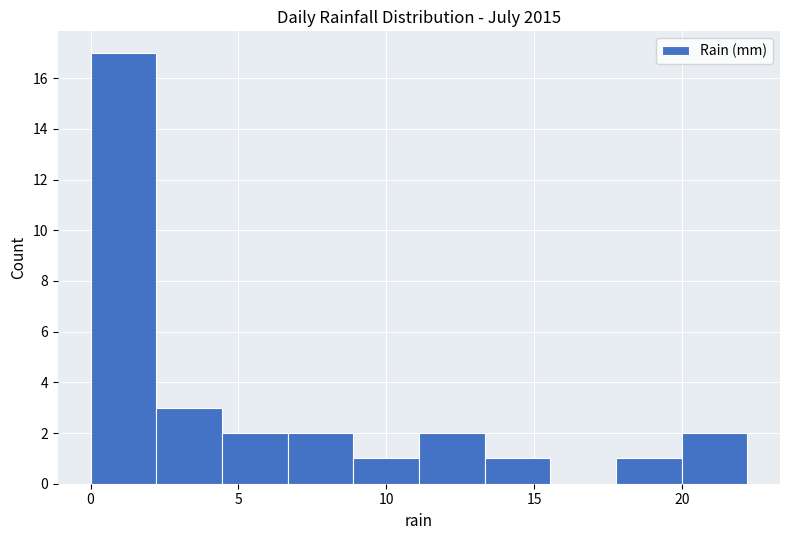

Reading left to right, list every bar in this chart as the range it spans on the x-axis followed by its height. Neither the bar edges nor the heights are printed on the chart, so give them approximately, as read against the axes.

0.0 to 2.0: 17
2.0 to 4.5: 3
4.5 to 6.5: 2
6.5 to 9.0: 2
9.0 to 11.0: 1
11.0 to 13.5: 2
13.5 to 15.5: 1
15.5 to 18.0: 0
18.0 to 20.0: 1
20.0 to 22.0: 2